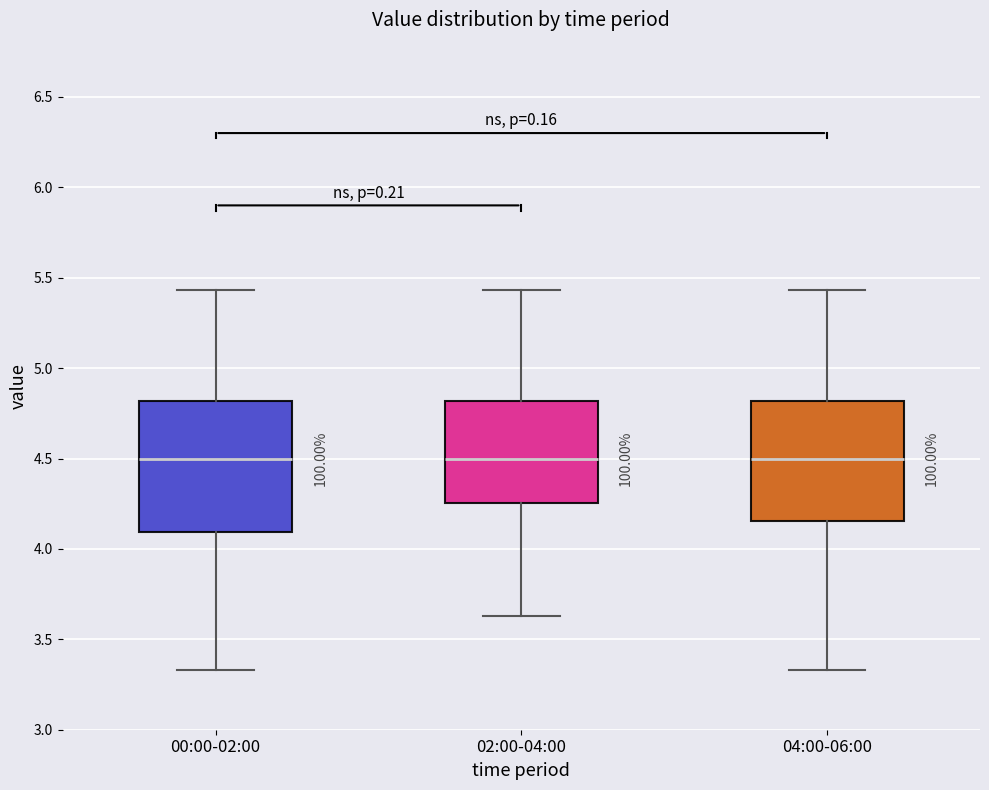

Reading left to right, read every box against the y-axis: the position of its median line, the range the box covers, and the ends of its whiskers. The values are not printed on the chart, so give them approximately, as read against the axis.

00:00-02:00: median 4.50, box 4.10 to 4.80, whiskers 3.35 to 5.45
02:00-04:00: median 4.50, box 4.25 to 4.80, whiskers 3.65 to 5.45
04:00-06:00: median 4.50, box 4.15 to 4.80, whiskers 3.35 to 5.45